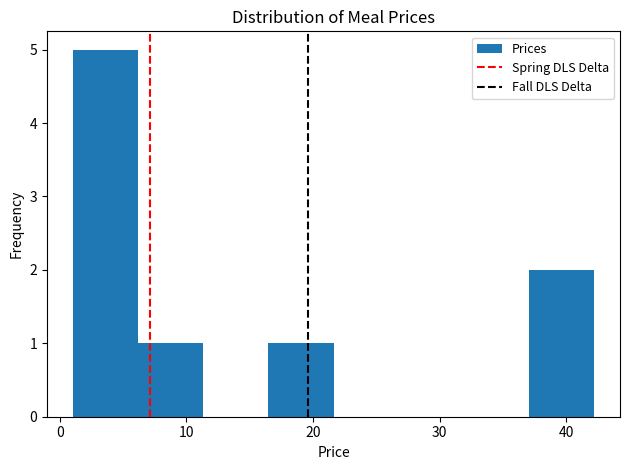

How tall is the bar that spans 6 to 11 on the x-axis? Neither the bar edges nor the heights are printed on the chart, so give them approximately, as read against the axes.

1